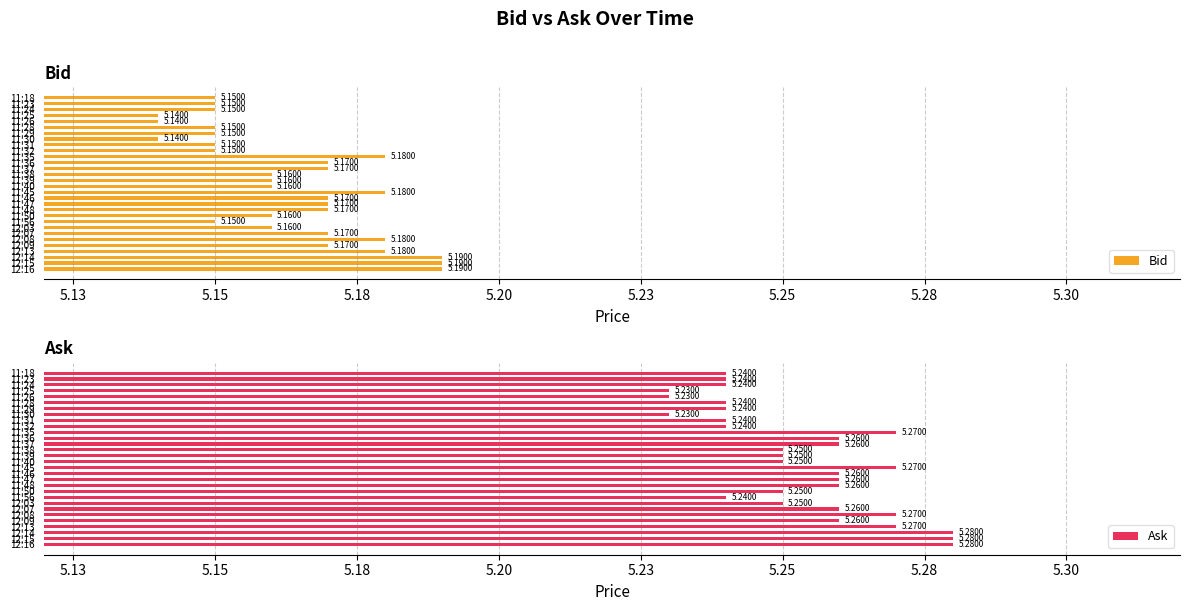

Rank the series by their average value, from lowest to highest.

Bid, Ask